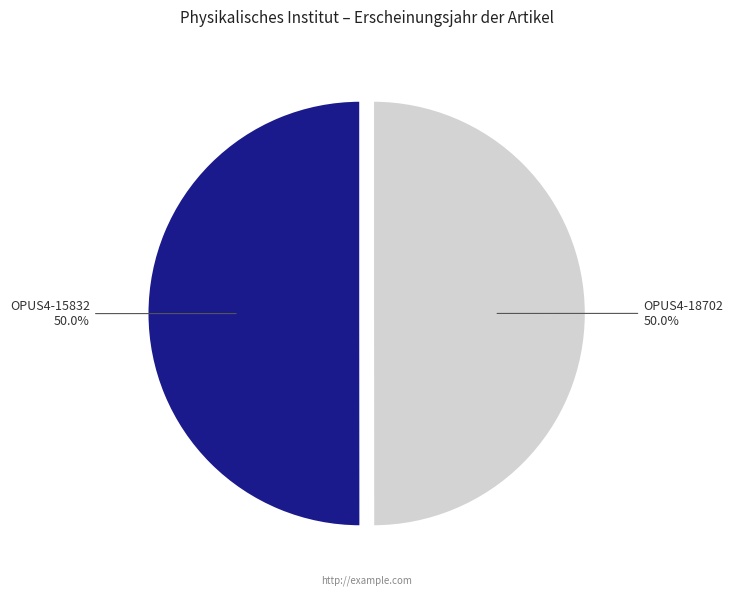

Combined, what portion of the pie is OPUS4-15832 and OPUS4-18702?

100.0%